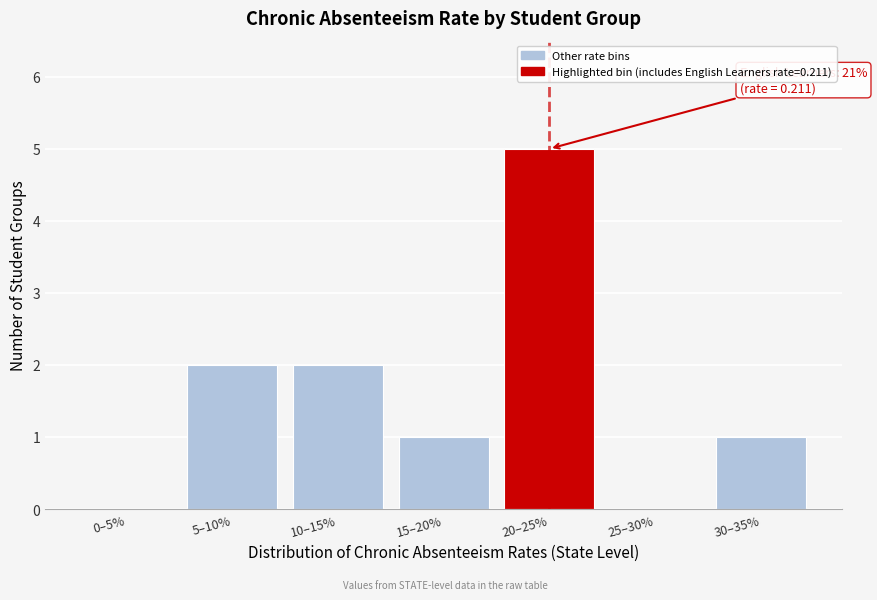

Reading left to right, extract all data points from this chart.

0–5%=0	5–10%=2	10–15%=2	15–20%=1	20–25%=5	25–30%=0	30–35%=1